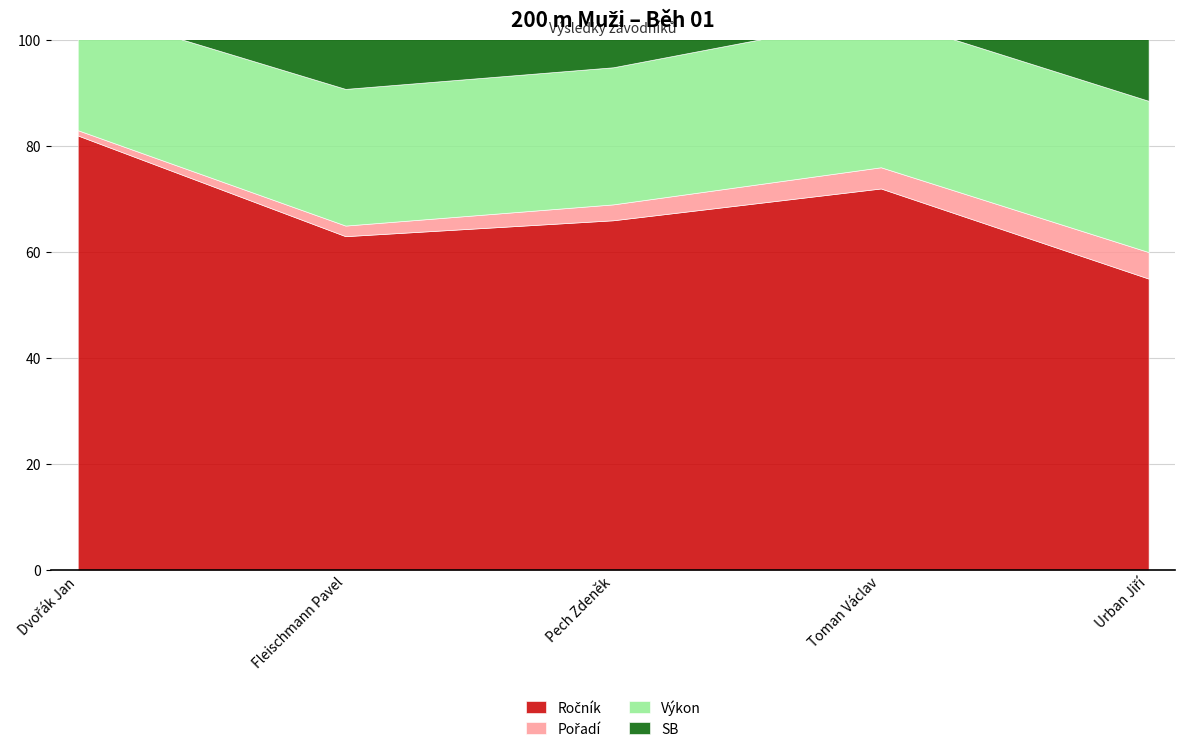

Does the chart have visible grid lines?

Yes